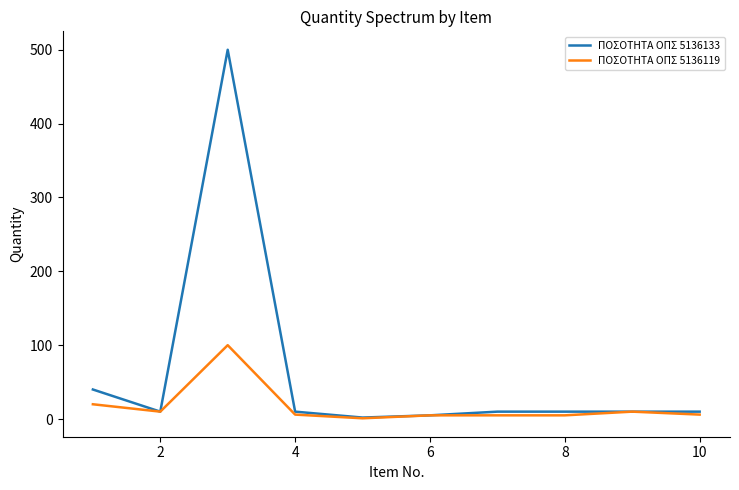

What is the highest value of the ΠΟΣΟΤΗΤΑ ΟΠΣ 5136119 series?

100